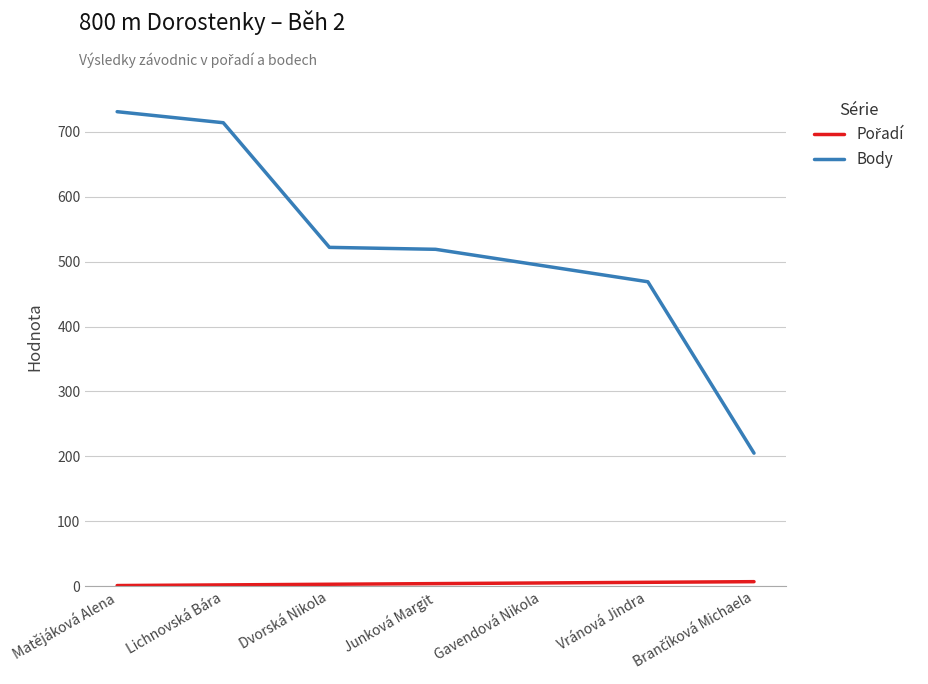

At which category is the sum across all series the highest?

Matějáková Alena